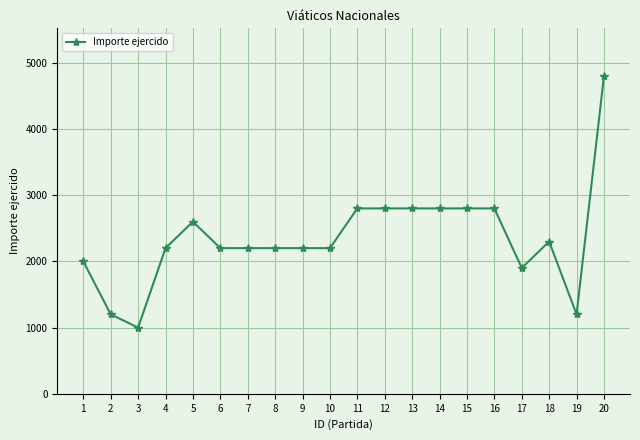

Is it true that the value at 13 is 726?

False